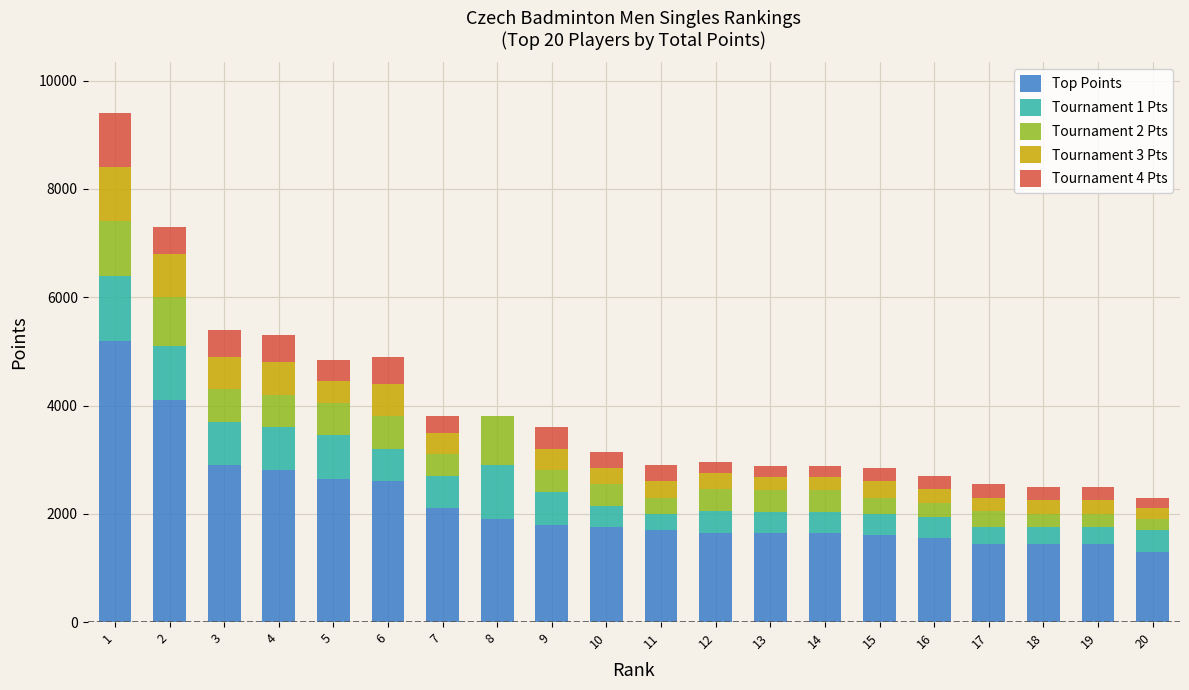

What is the sum of all Top Points values?

43230